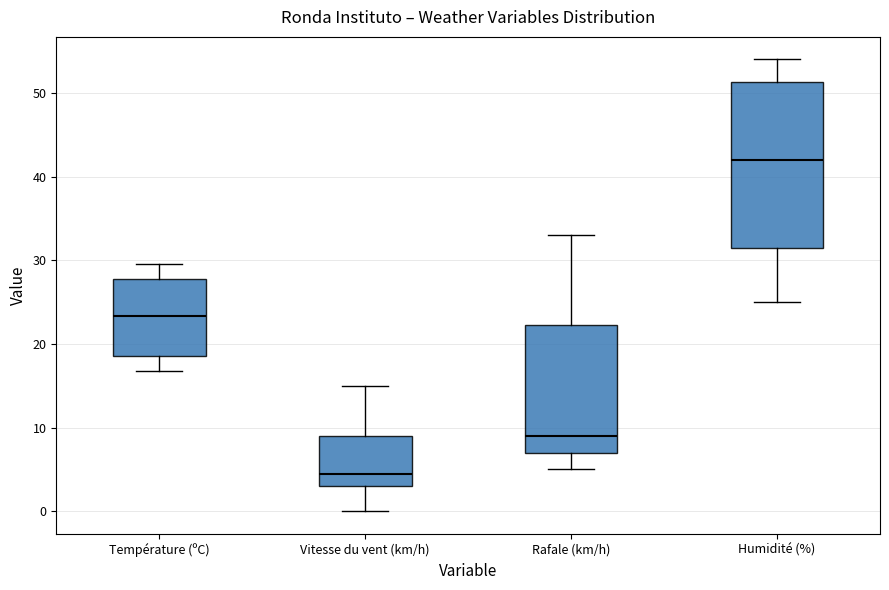

Where does the upper whisker of the box for Température (ºC) end on the y-axis? The values are not printed on the chart, so give them approximately, as read against the axis.

30